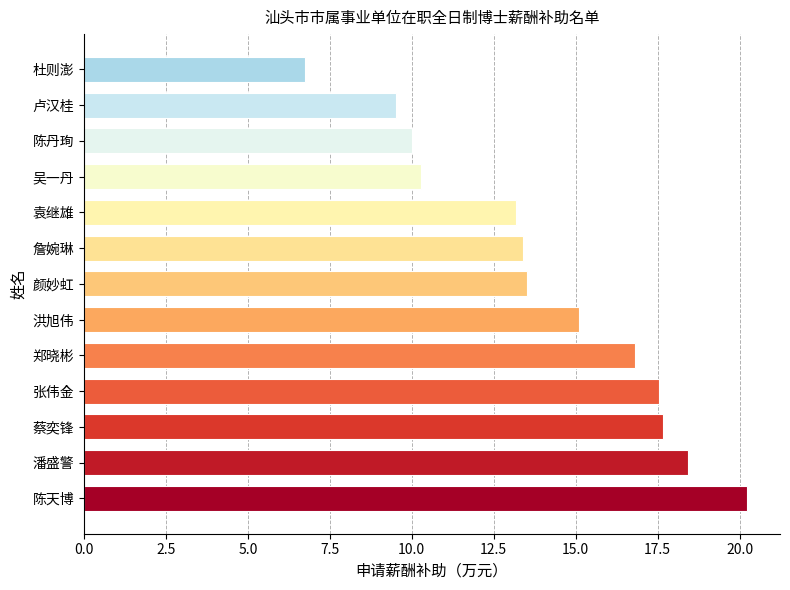

Between 陈丹珣 and 陈天博, which is larger?

陈天博